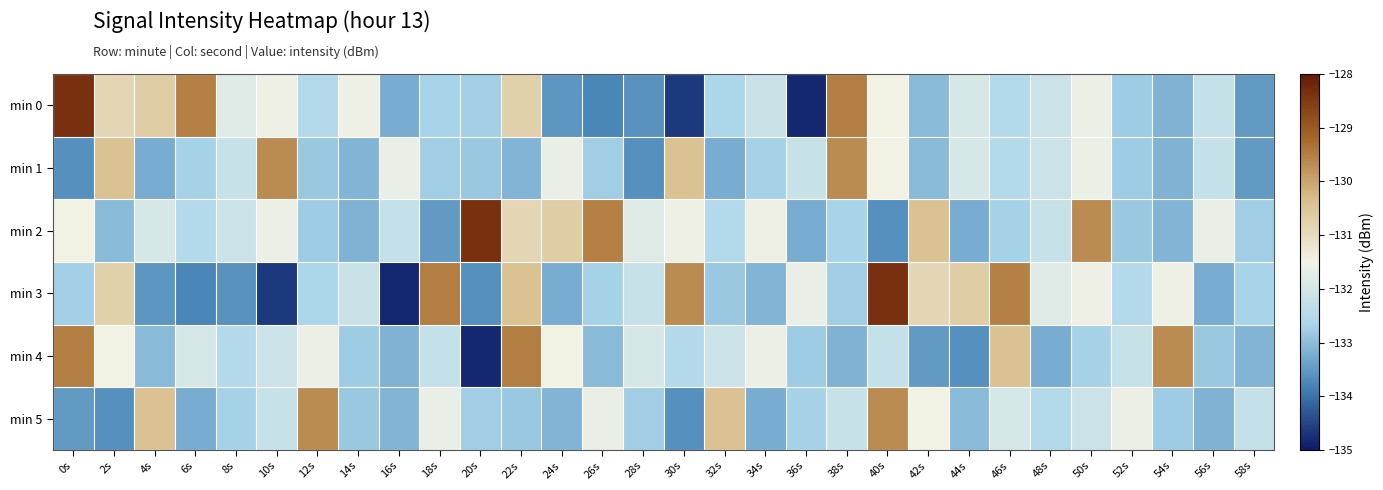

What is the total value across all series at 46s?

-789.7